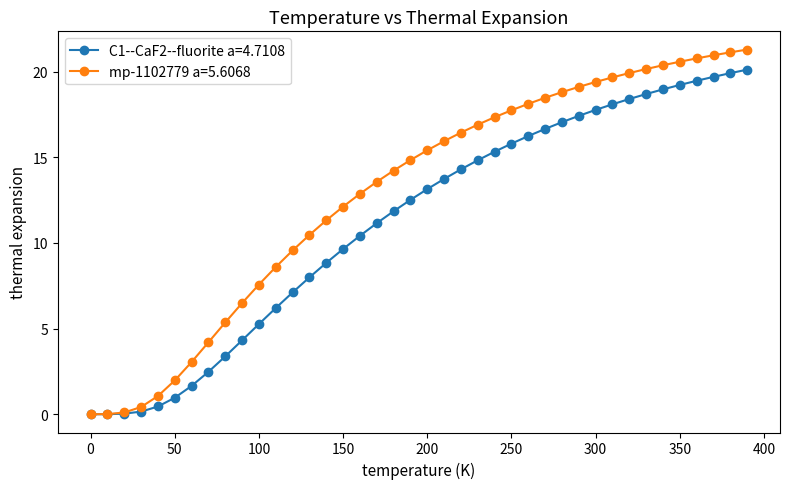

Rank the series by their average value, from highest to lowest.

mp-1102779 a=5.6068, C1--CaF2--fluorite a=4.7108